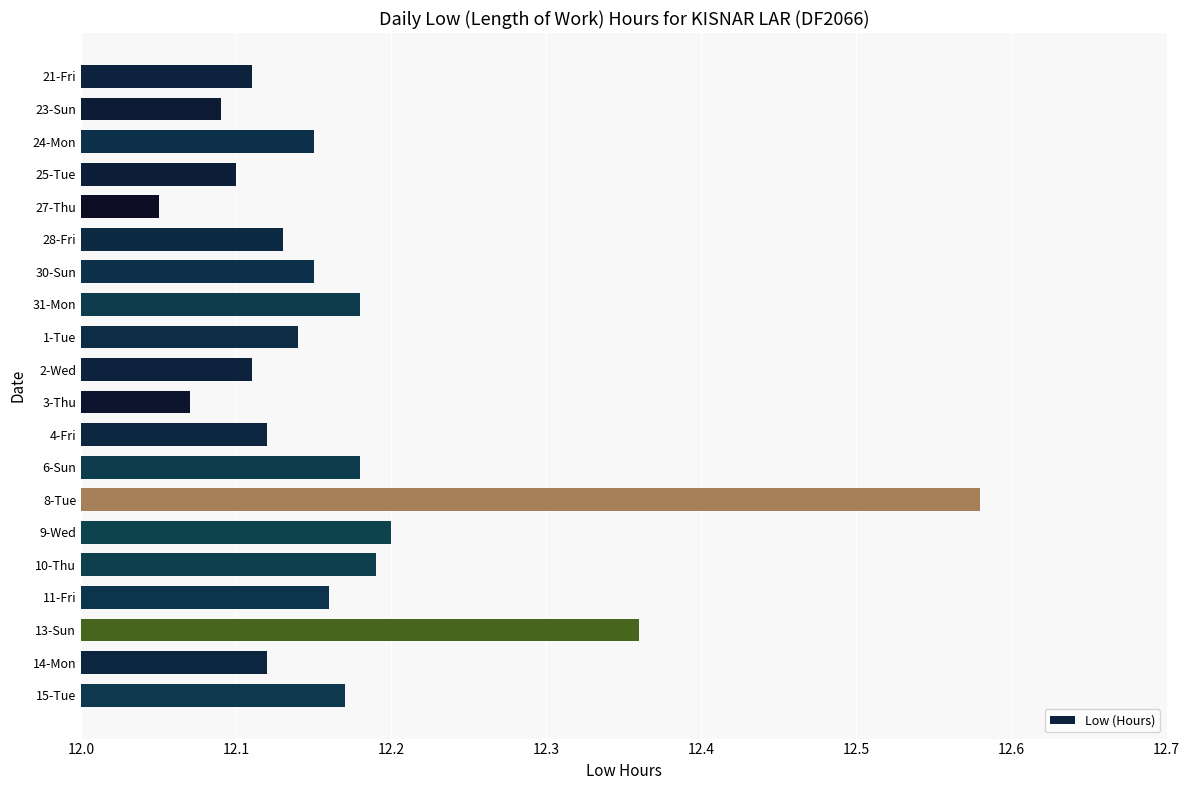

What is the sum of the values at 10-Thu and 4-Fri?

24.3